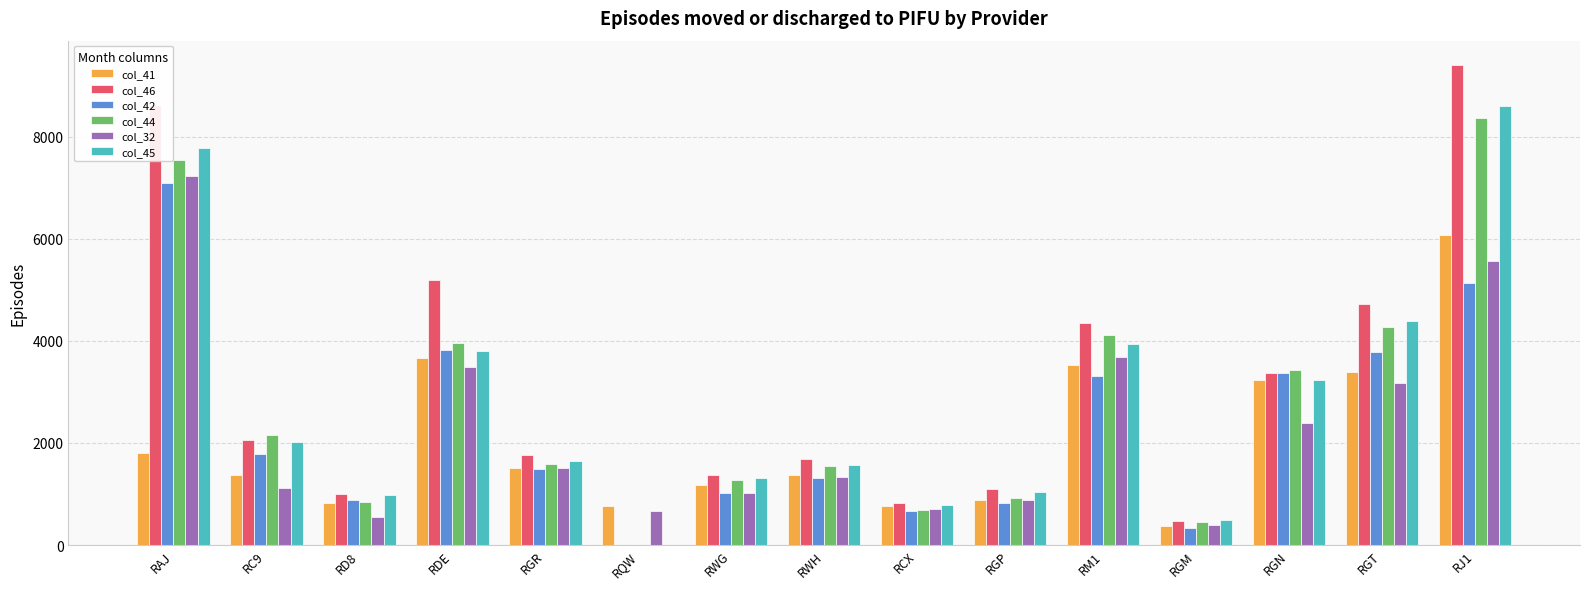

At which label does col_32 reach its peak?

RAJ